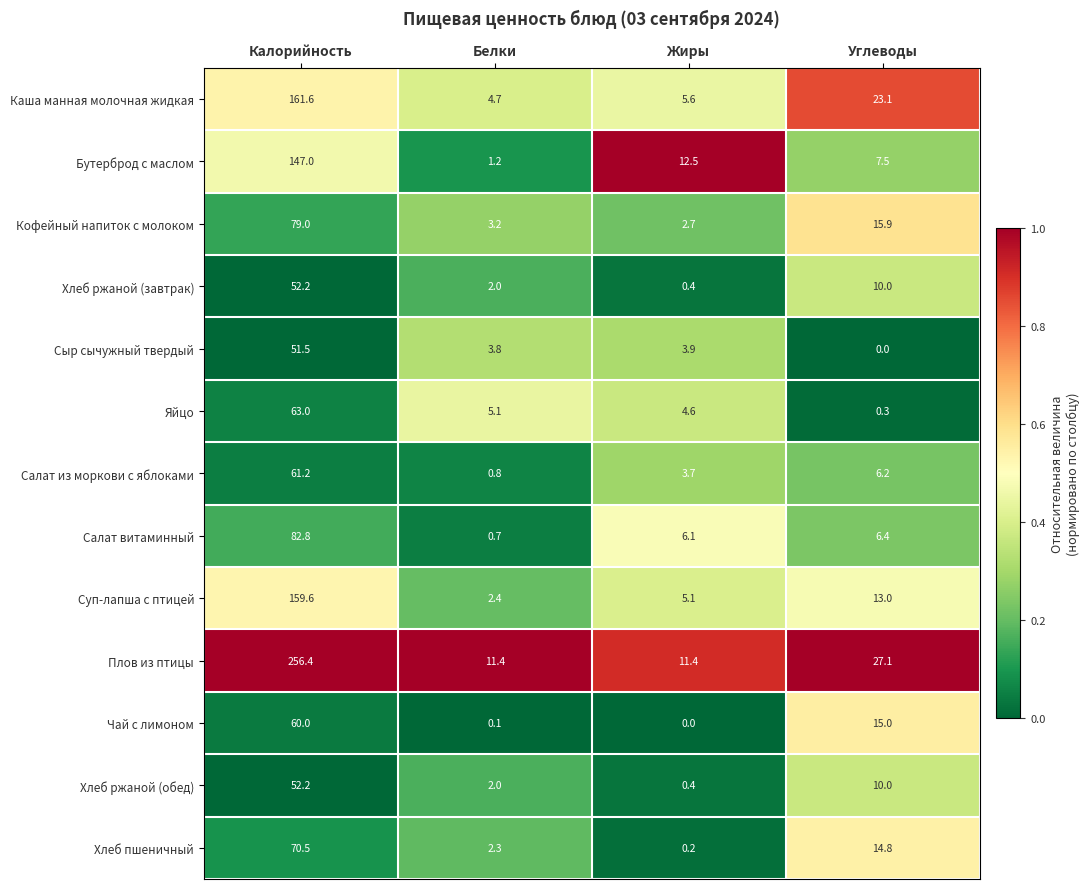

What is the difference between the second highest and minimum values in the Суп-лапша с птицей series?

10.6